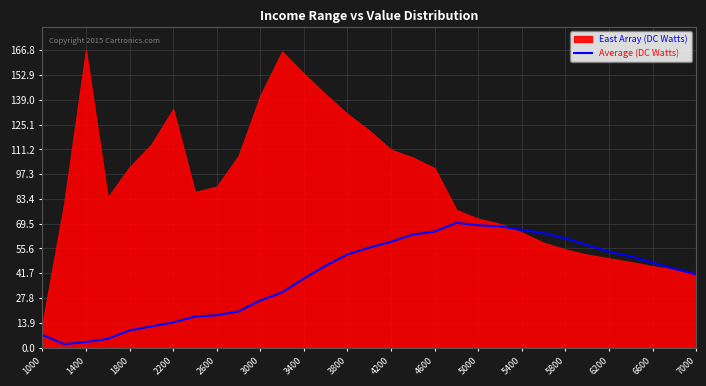

The value of Average (DC Watts) at 4200 is 18.0. True or false?

False